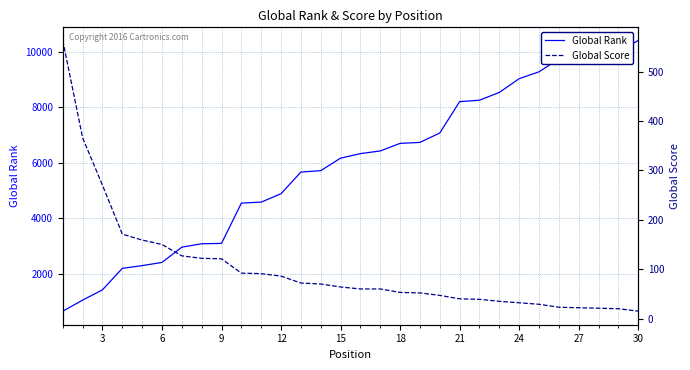

The Global Rank series shows 10469 at 19. True or false?

False